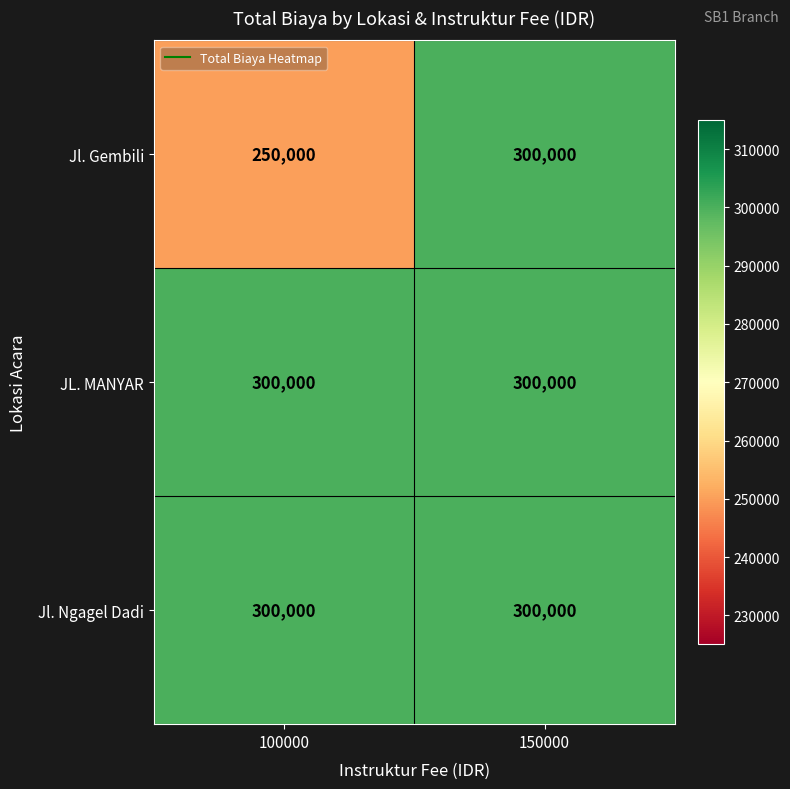

Reading left to right, list all the values displayed in this chart.

Jl. Gembili: 100000=250000	150000=300000
JL. MANYAR: 100000=300000	150000=300000
Jl. Ngagel Dadi: 100000=300000	150000=300000